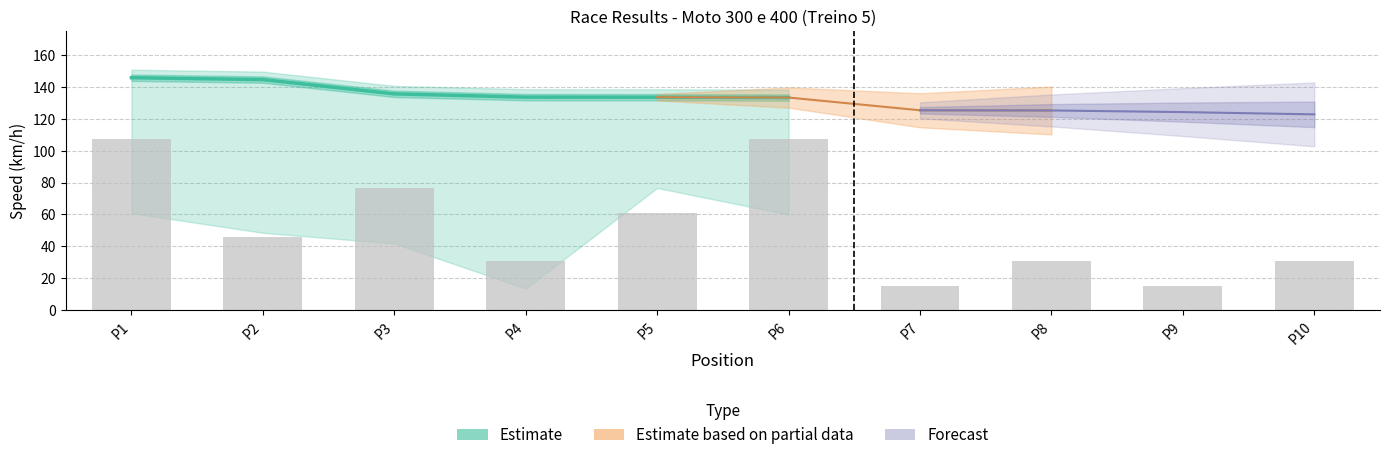

What is the ratio of the value at P6 to the value at P2?

0.9